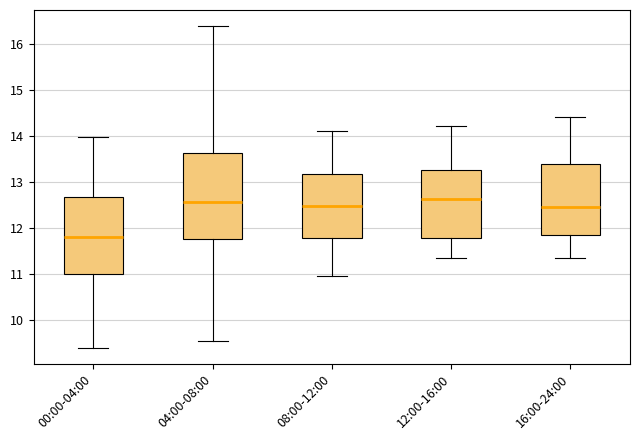

Where is the lower edge of the box for 00:00-04:00 on the y-axis? The values are not printed on the chart, so give them approximately, as read against the axis.

11.0